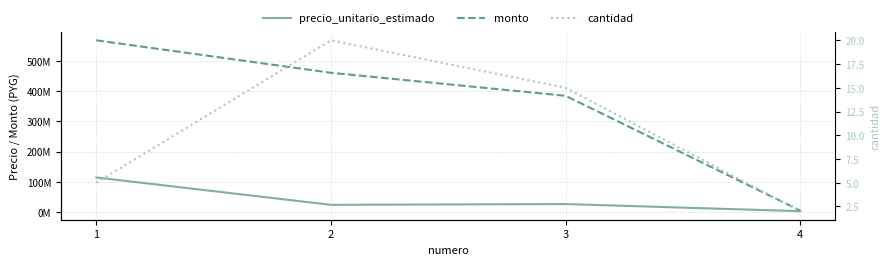

At which label is cantidad closest to 11?

3